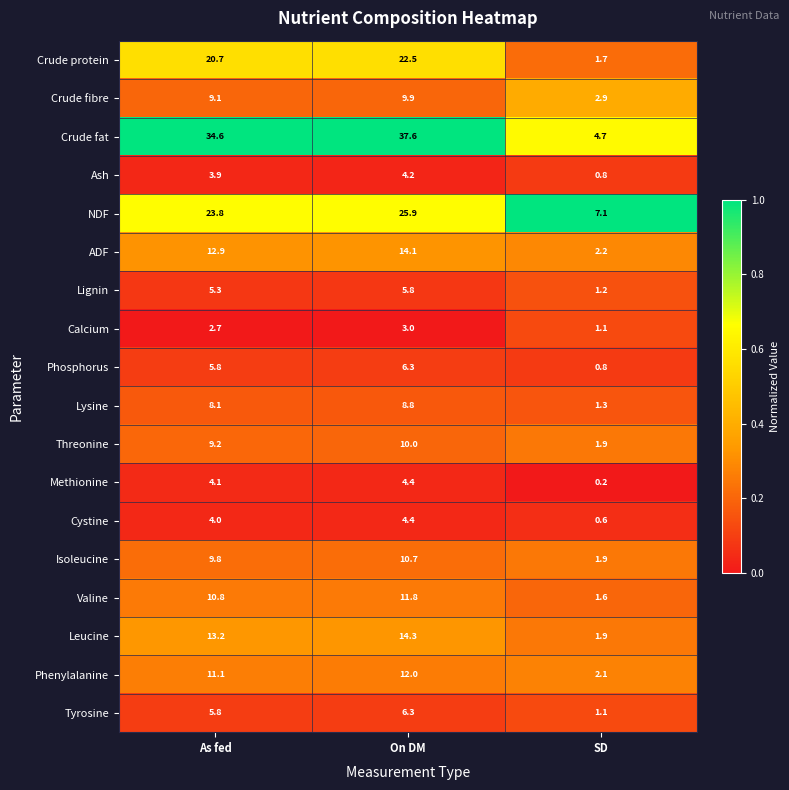

Count the number of categories in the chart.

3